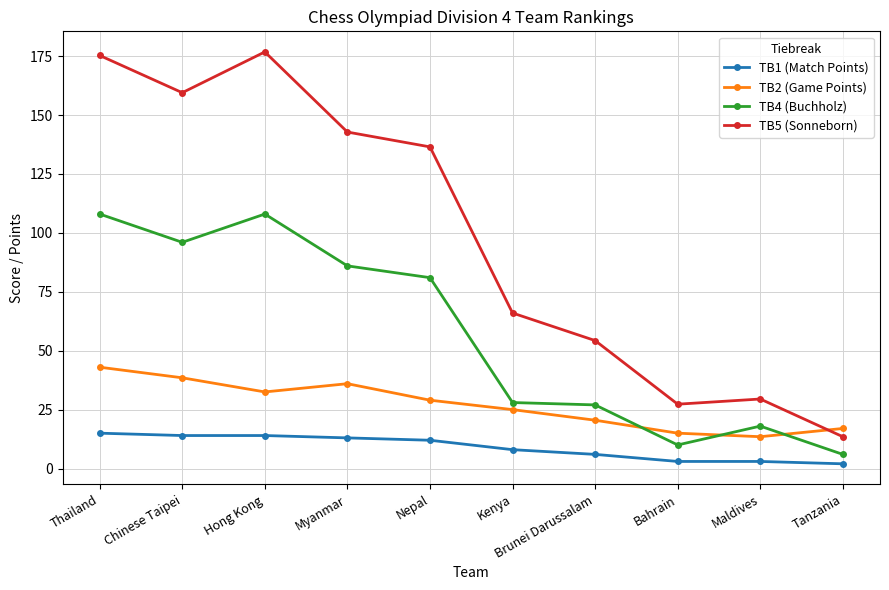

What is the minimum value for TB4 (Buchholz)?

6.0